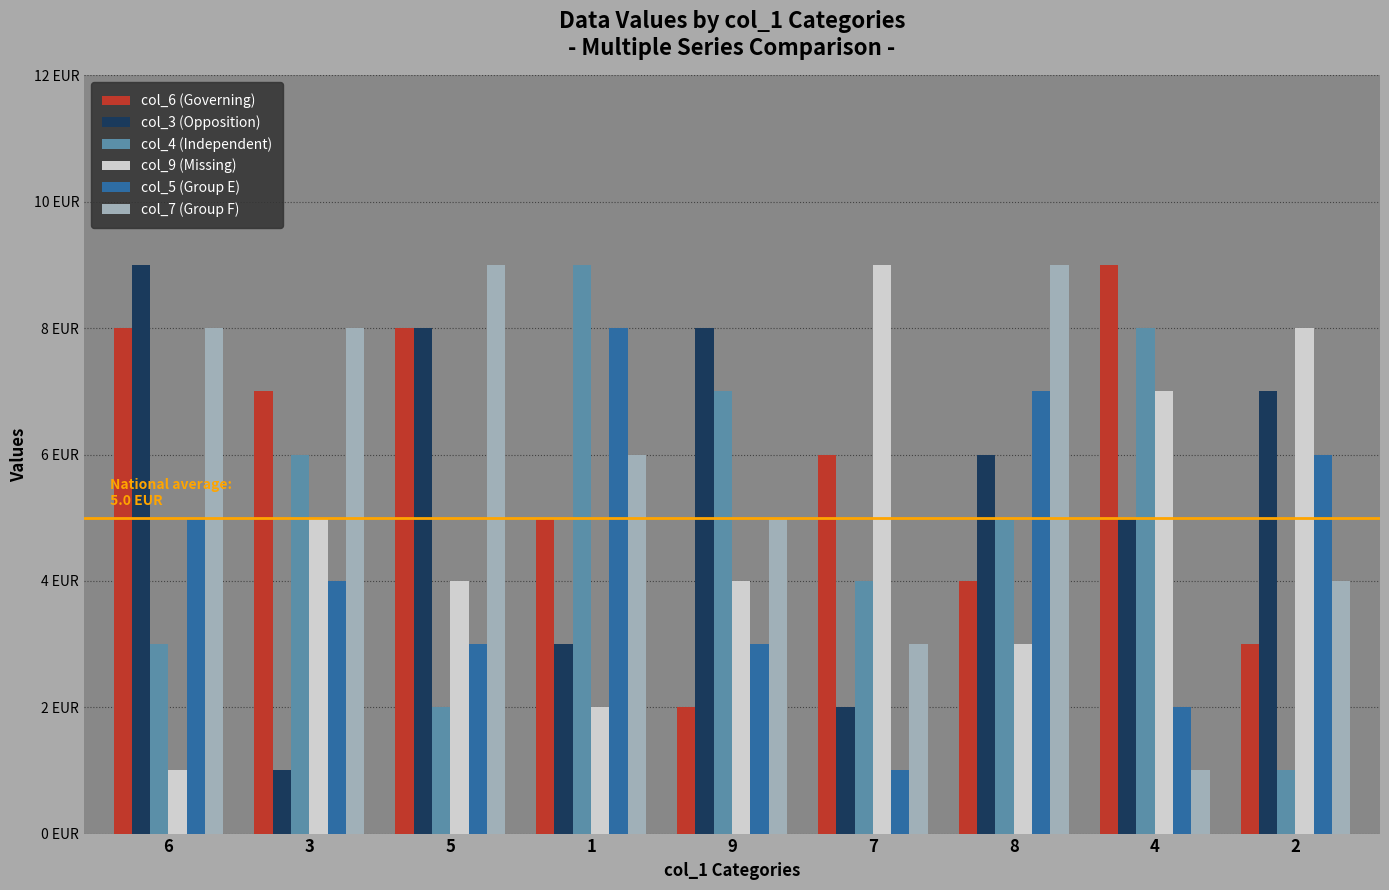

Which label corresponds to the smallest value in the chart?

3